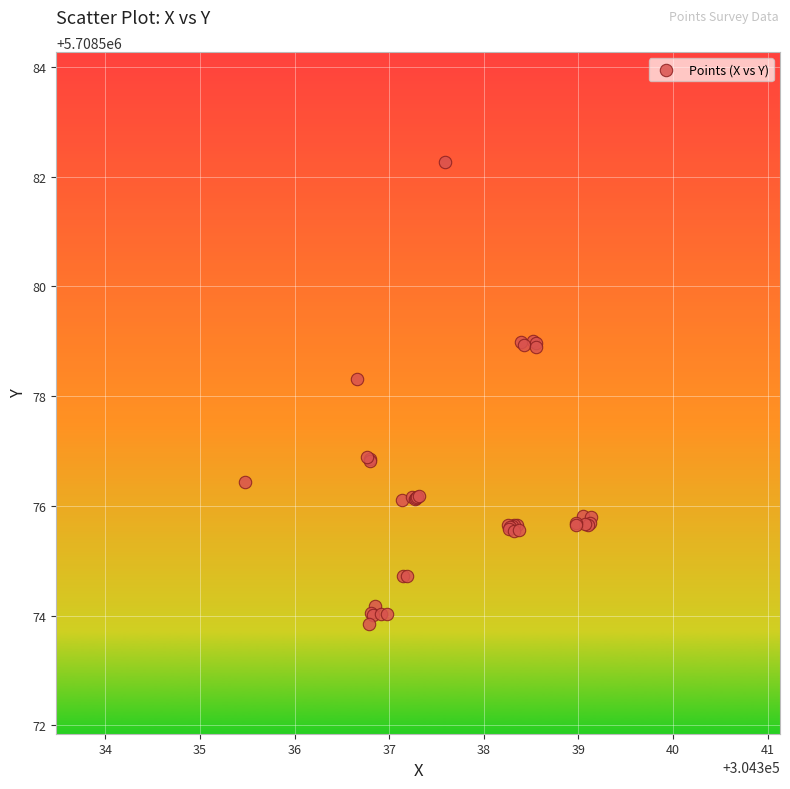

What Y value in the scatter plot is closest to 5708578?

5708578.3